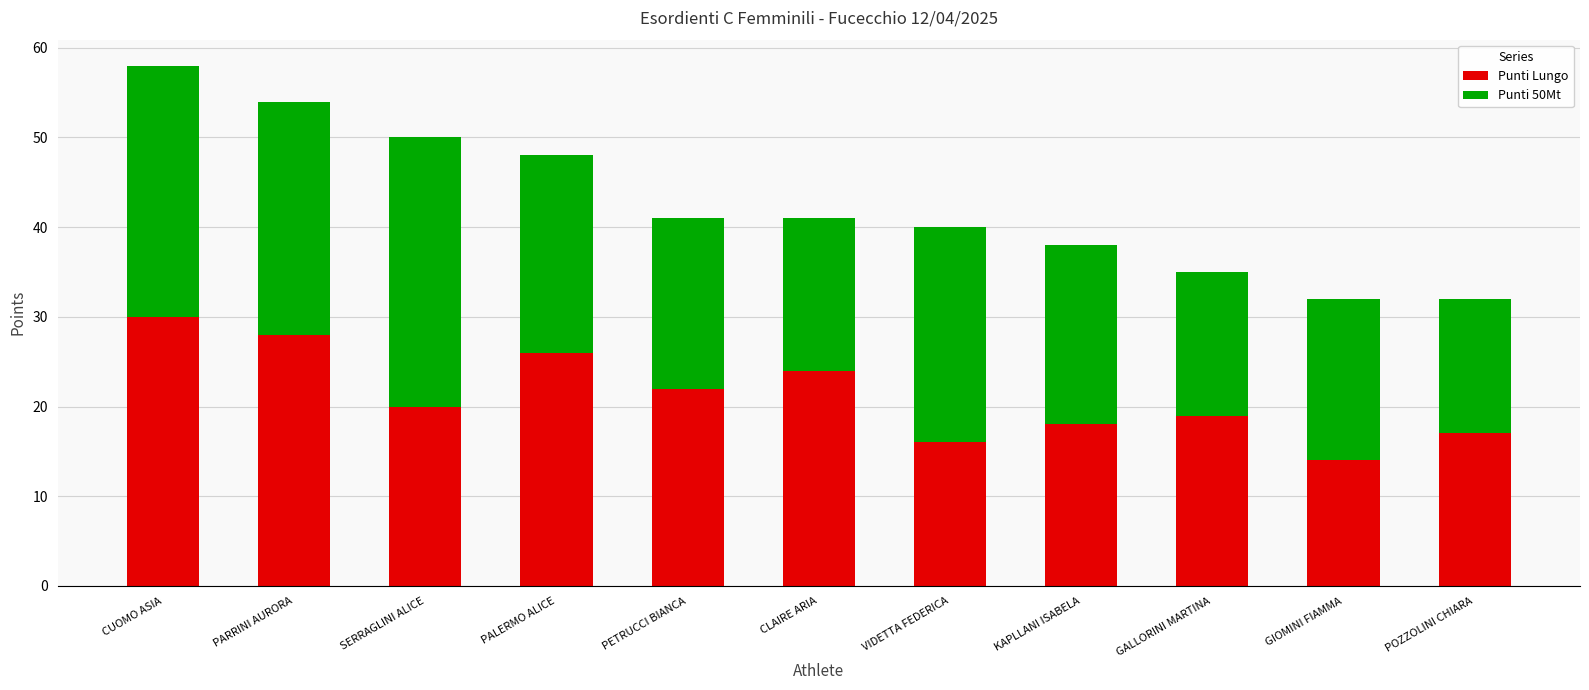

Are the bars grouped side by side (vs. stacked)?

No